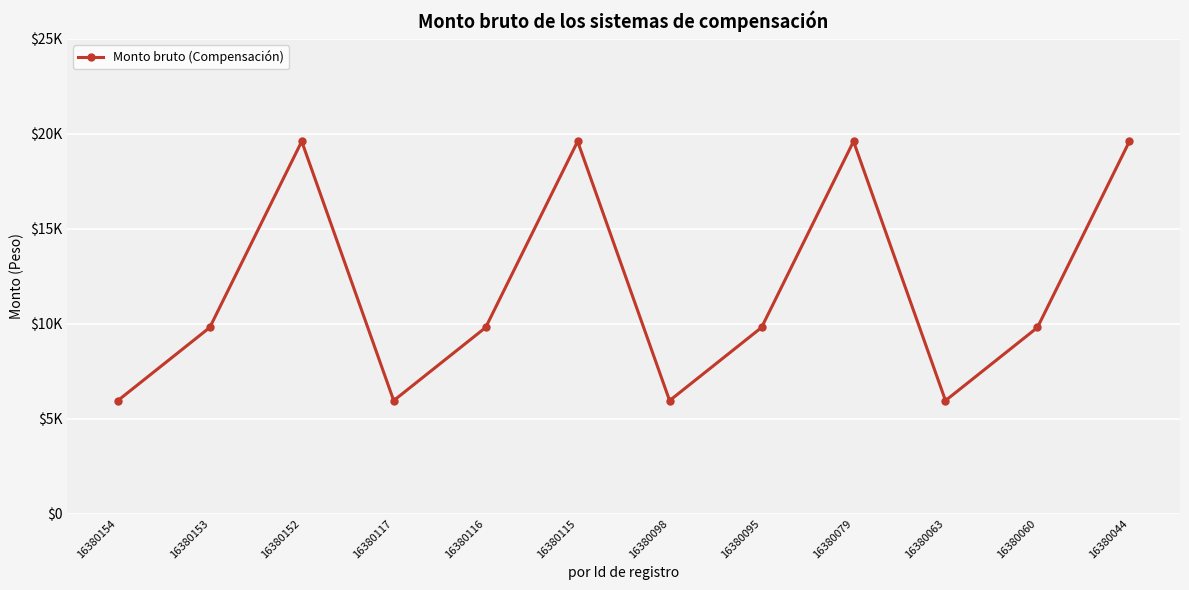

Reading left to right, what are all the values shown in this chart?

5950	9800	19600	5950	9800	19600	5950	9800	19600	5950	9800	19600